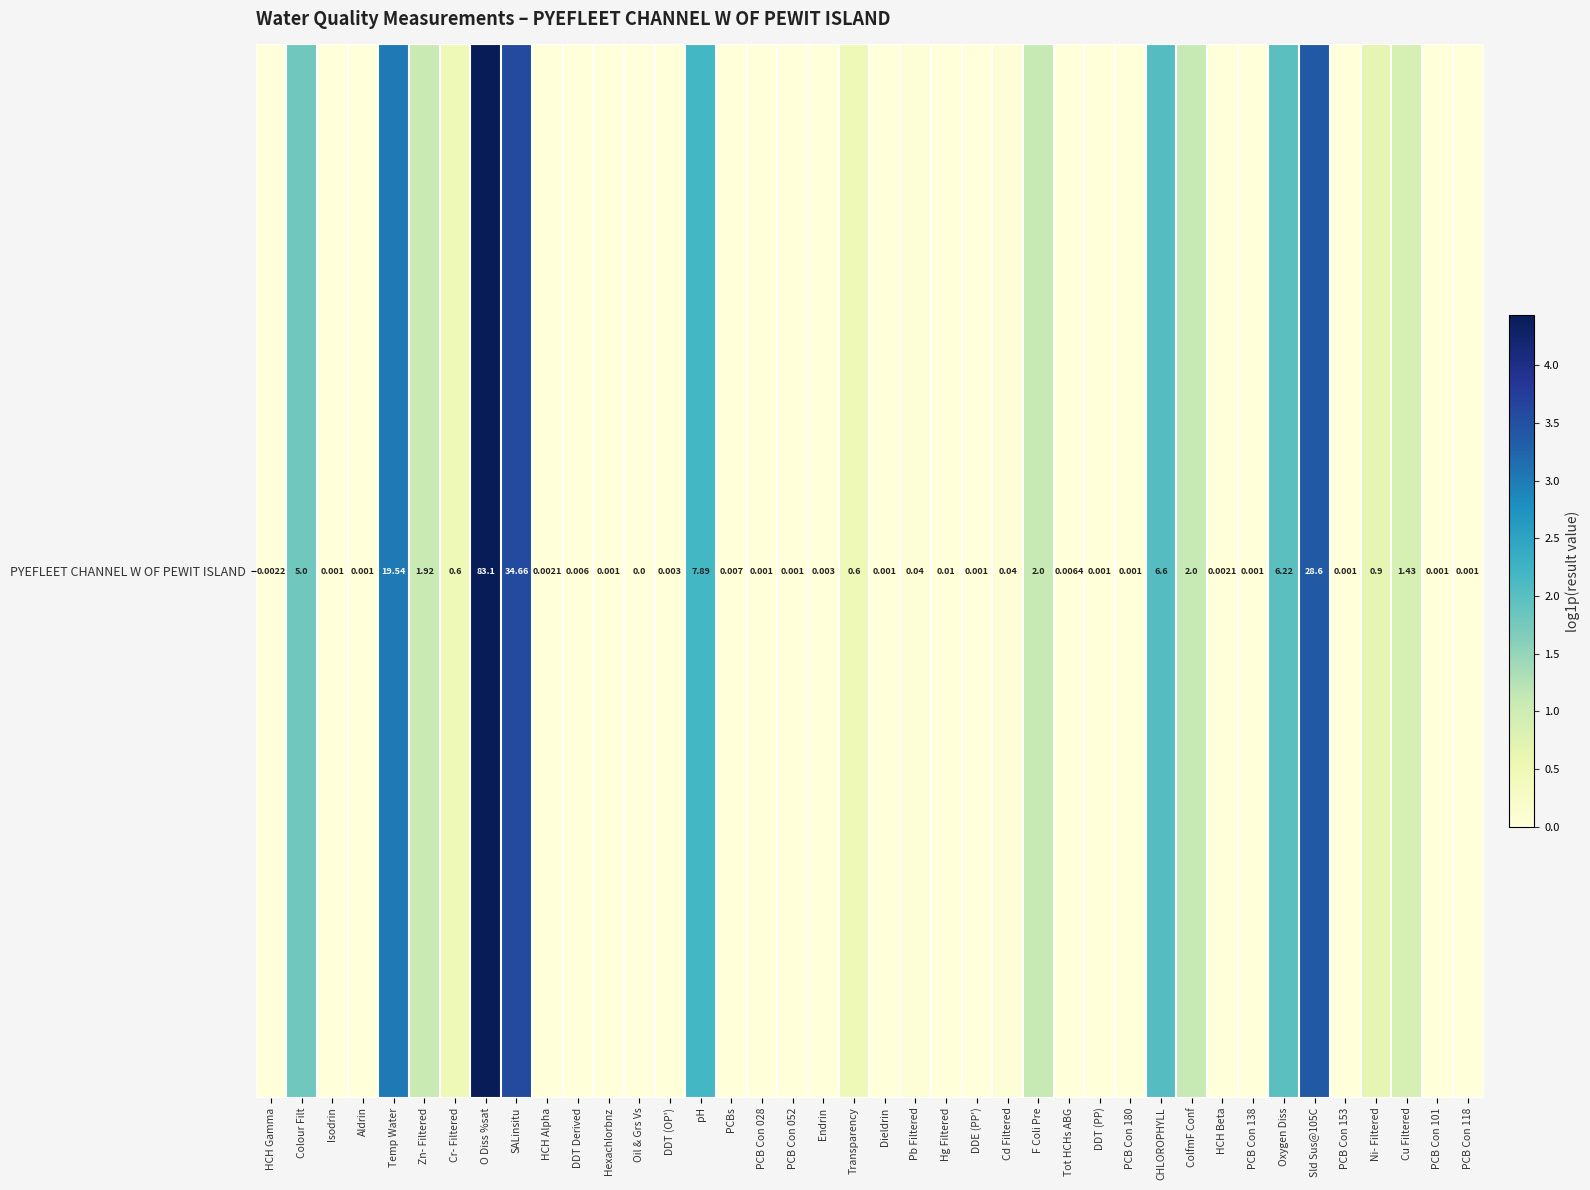

At which category does the chart reach its minimum across all series?

Oil & Grs Vs